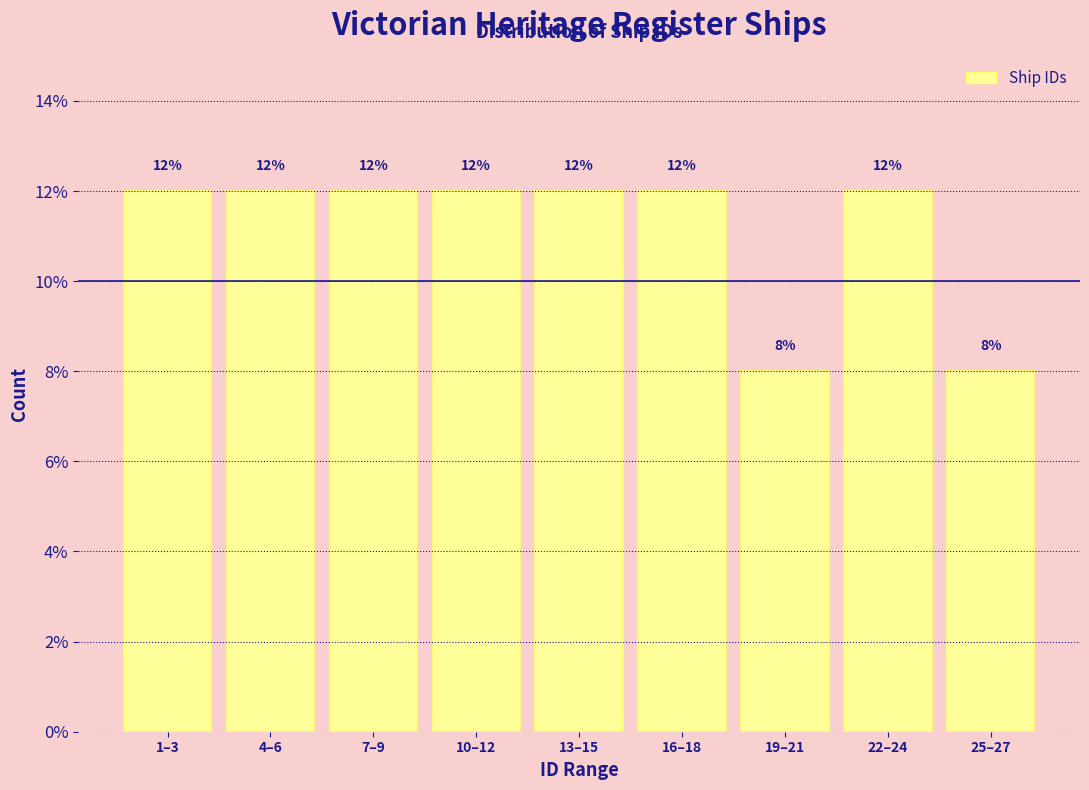

Reading left to right, list all the values displayed in this chart.

1–3=12	4–6=12	7–9=12	10–12=12	13–15=12	16–18=12	19–21=8	22–24=12	25–27=8